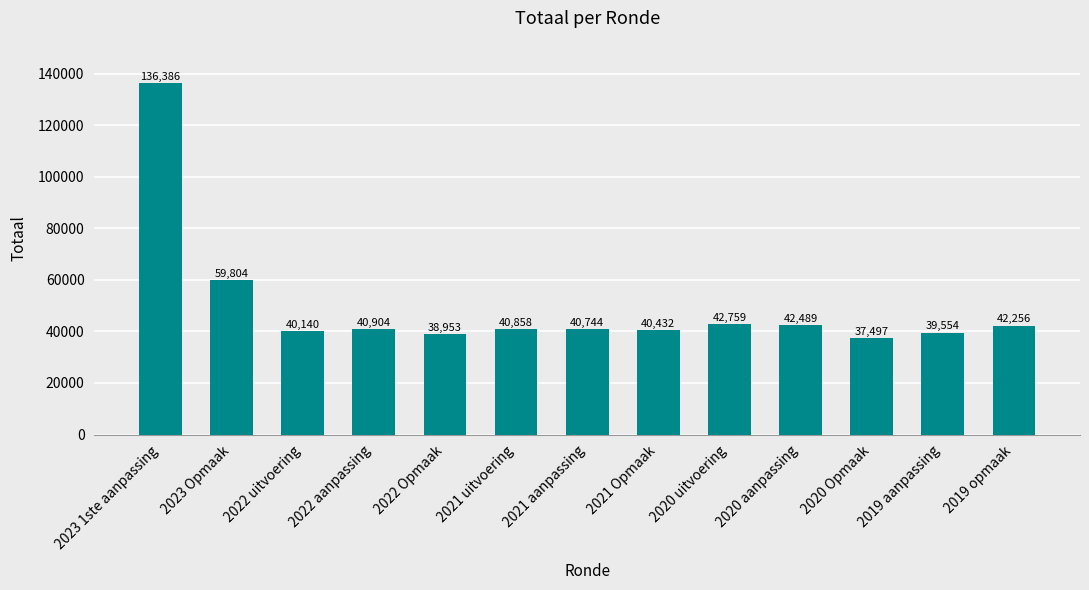

What is the smallest value displayed?

37497